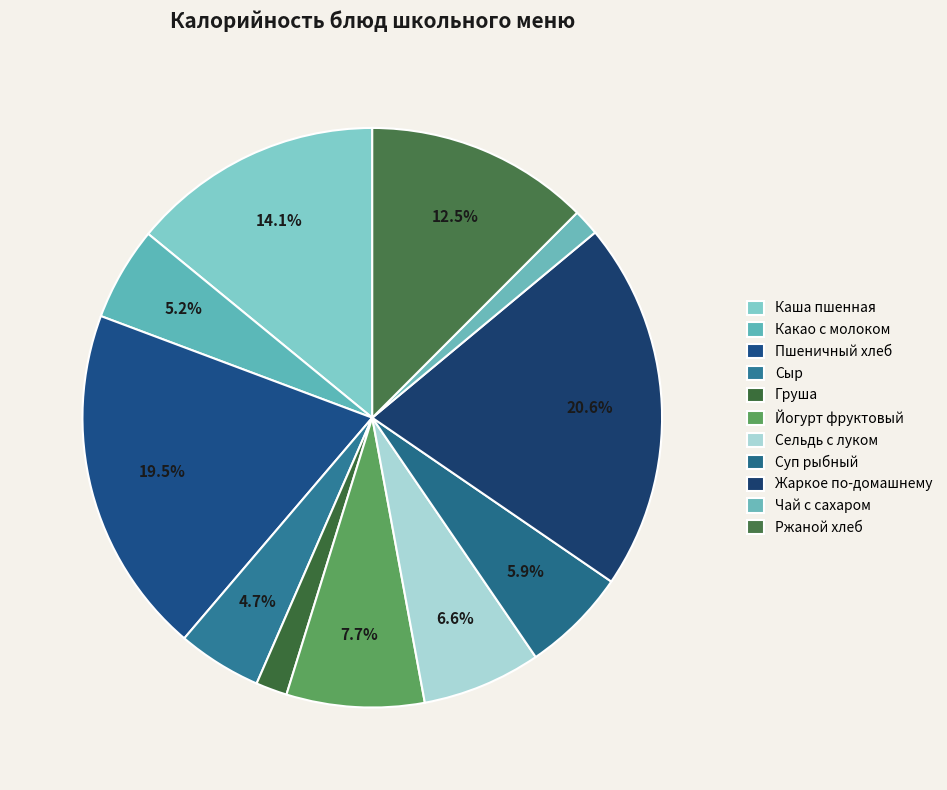

To the nearest percent, what is the average slice percentage?

9%